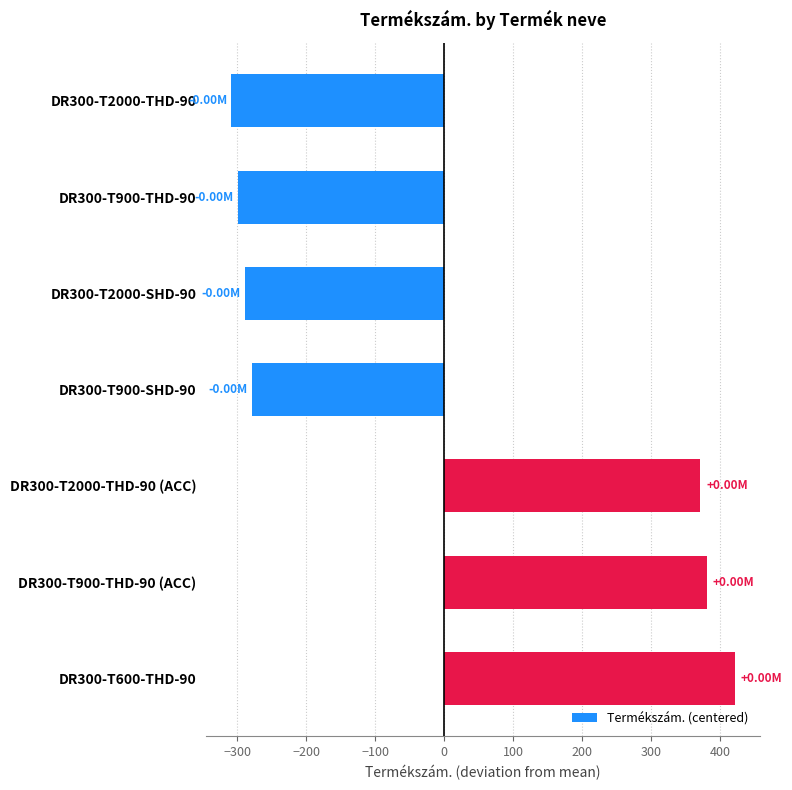

How many values are below -278?

4